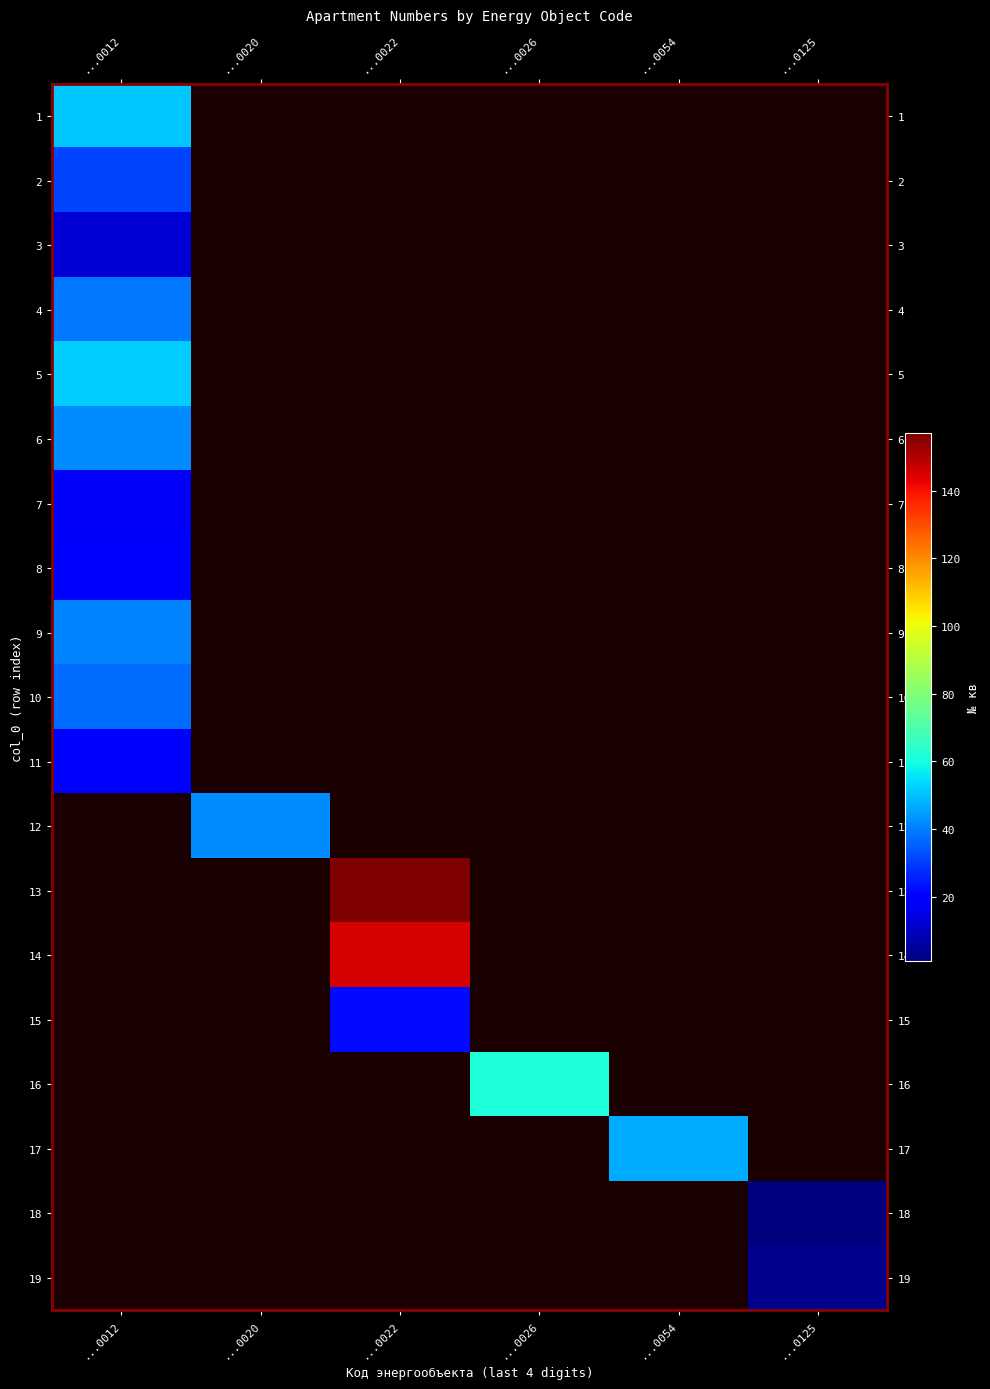

At ...0125, list the series in order from largest to smallest.

19, 1, 2, 3, 4, 5, 6, 7, 8, 9, 10, 11, 12, 13, 14, 15, 16, 17, 18